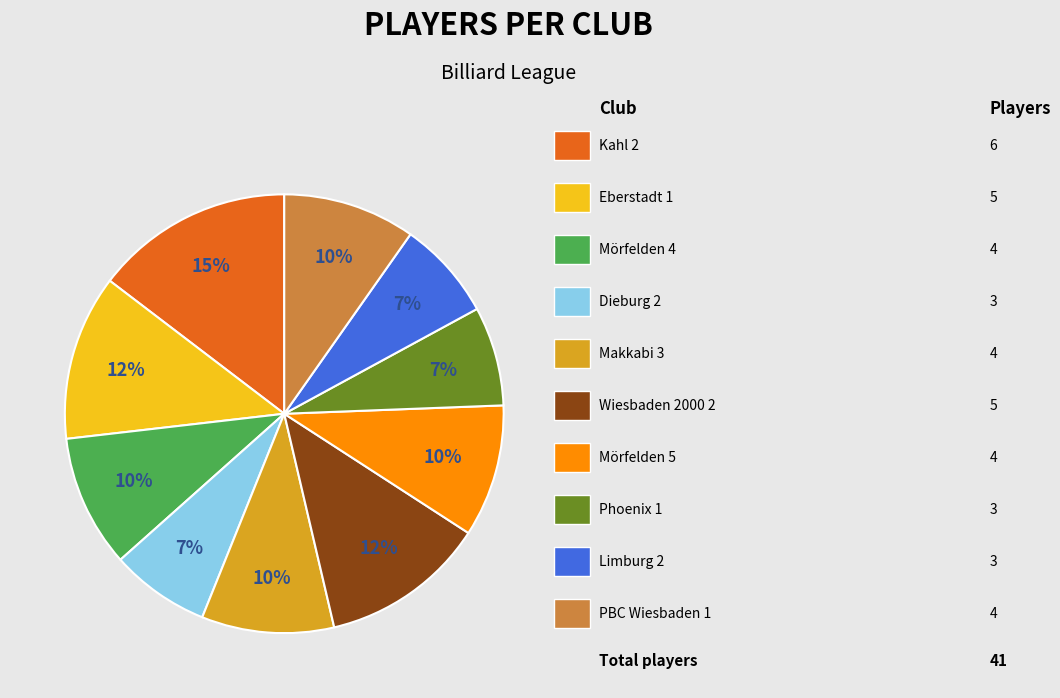

Is there any slice that represents more than half of the pie?

No